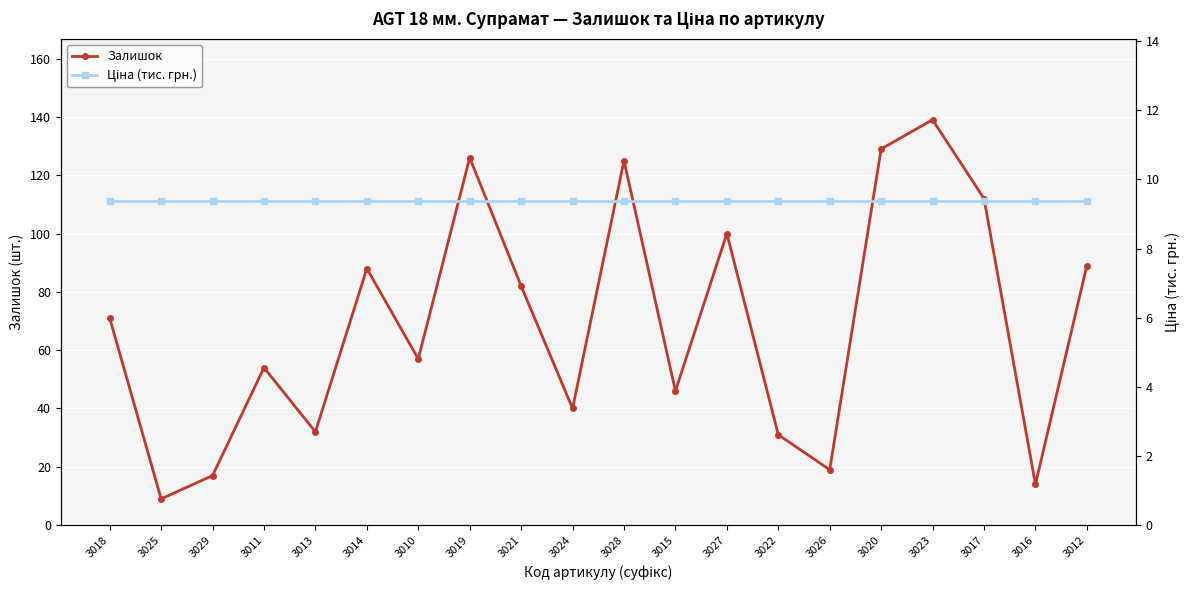

What is the highest value of the Ціна (тис. грн.) series?

9.4